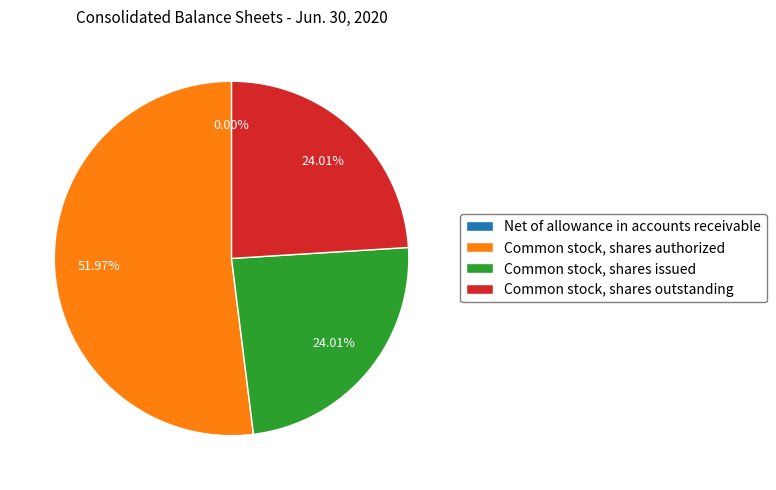

Is there any slice that represents more than half of the pie?

Yes